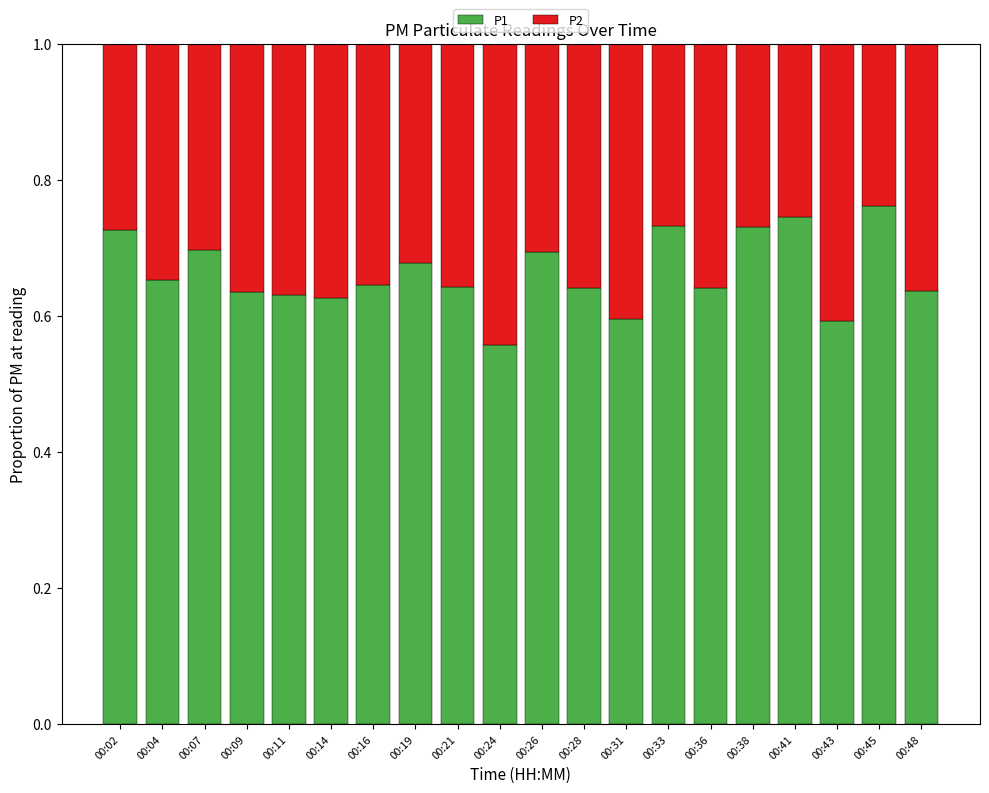

At which label is P1 closest to 0?

00:24